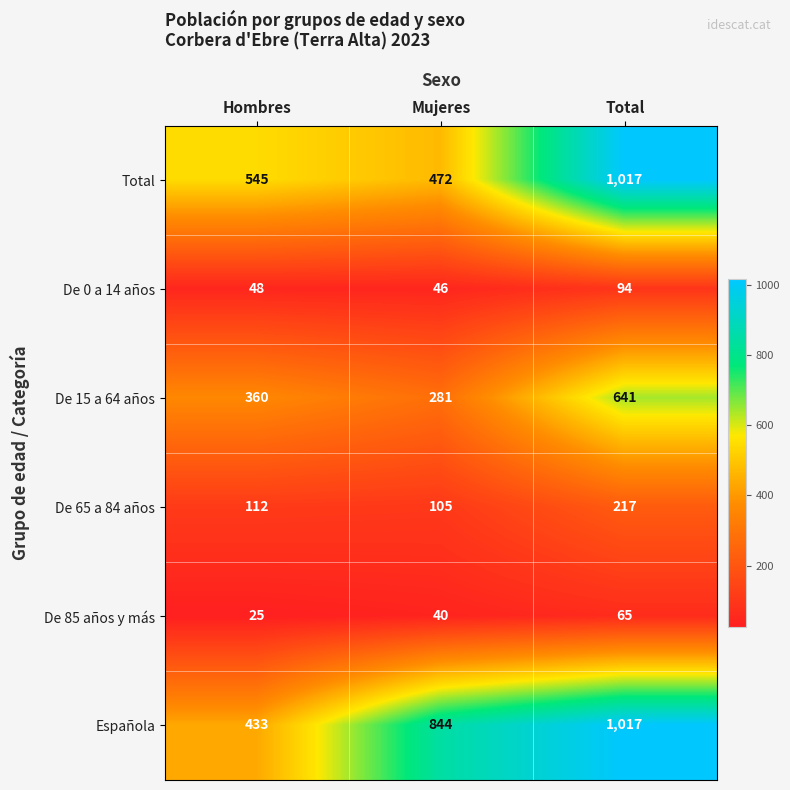

What value does the Española series have at Mujeres, to the nearest 50?

850